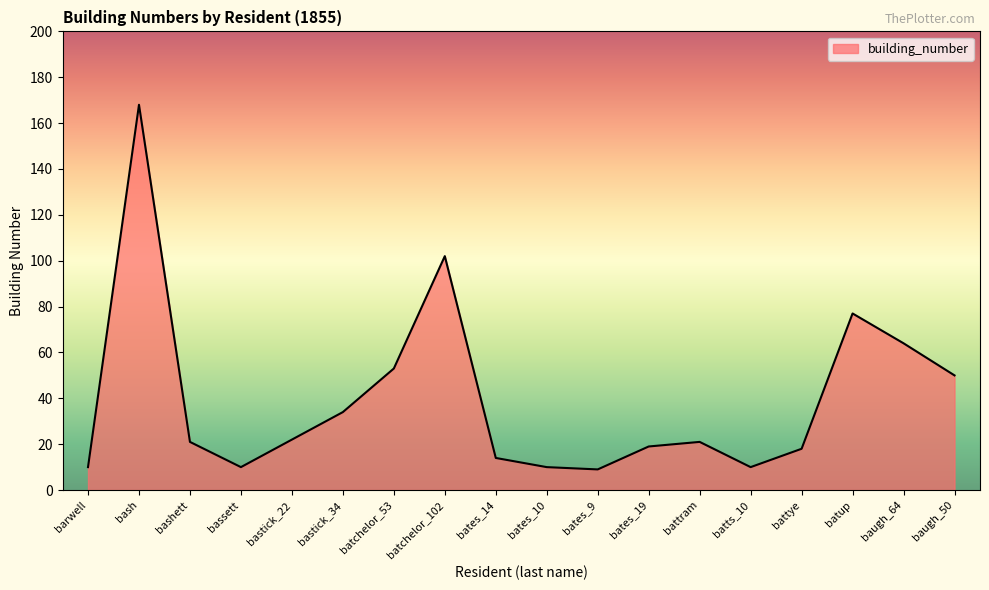

The value at battram is 21. True or false?

True